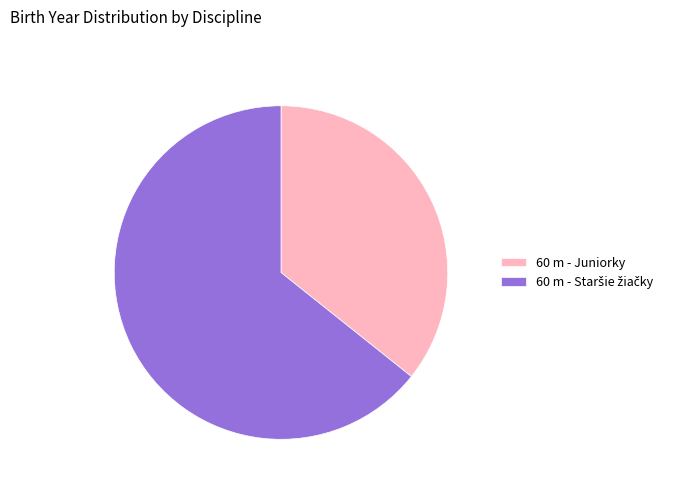

Is there a majority slice in this chart?

Yes